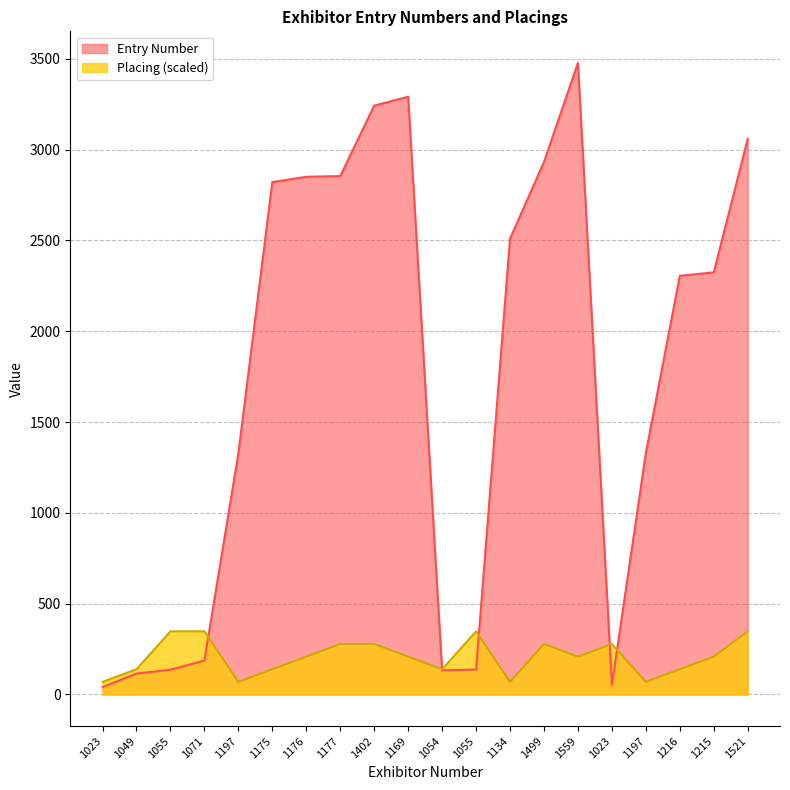

In Placing, how many points are lower than both neighbors (excluding endpoints)?

5